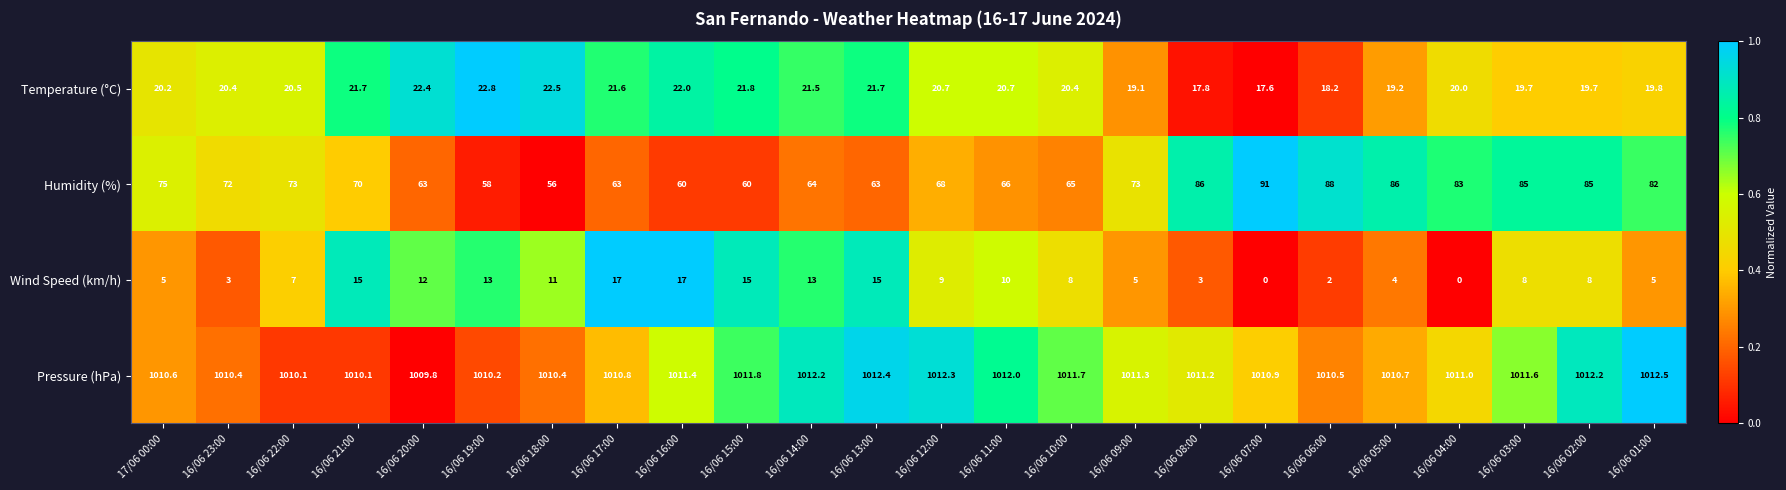

The value of Pressure (hPa) at 16/06 01:00 is 1012.5. True or false?

True